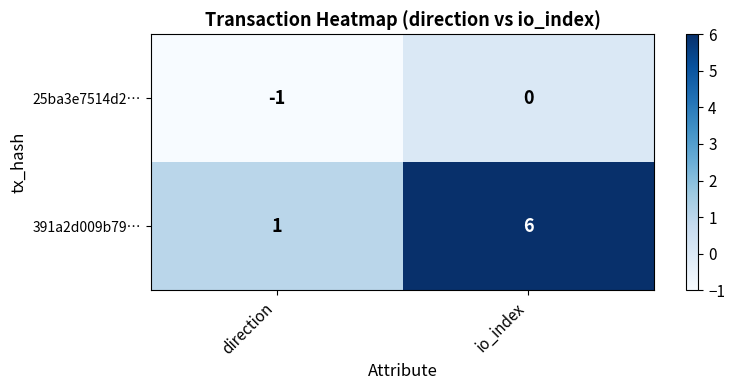

Count the number of categories in the chart.

2